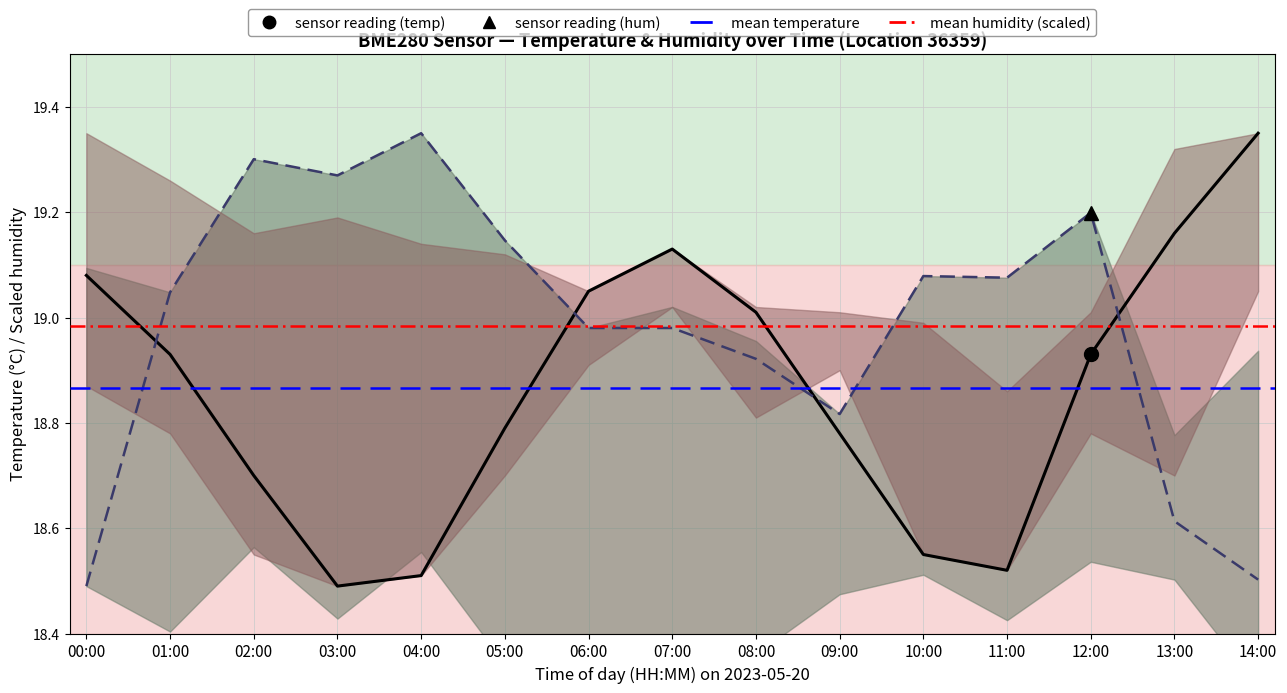

What is the sum of the temperature values at 01:00 and 04:00?

37.4